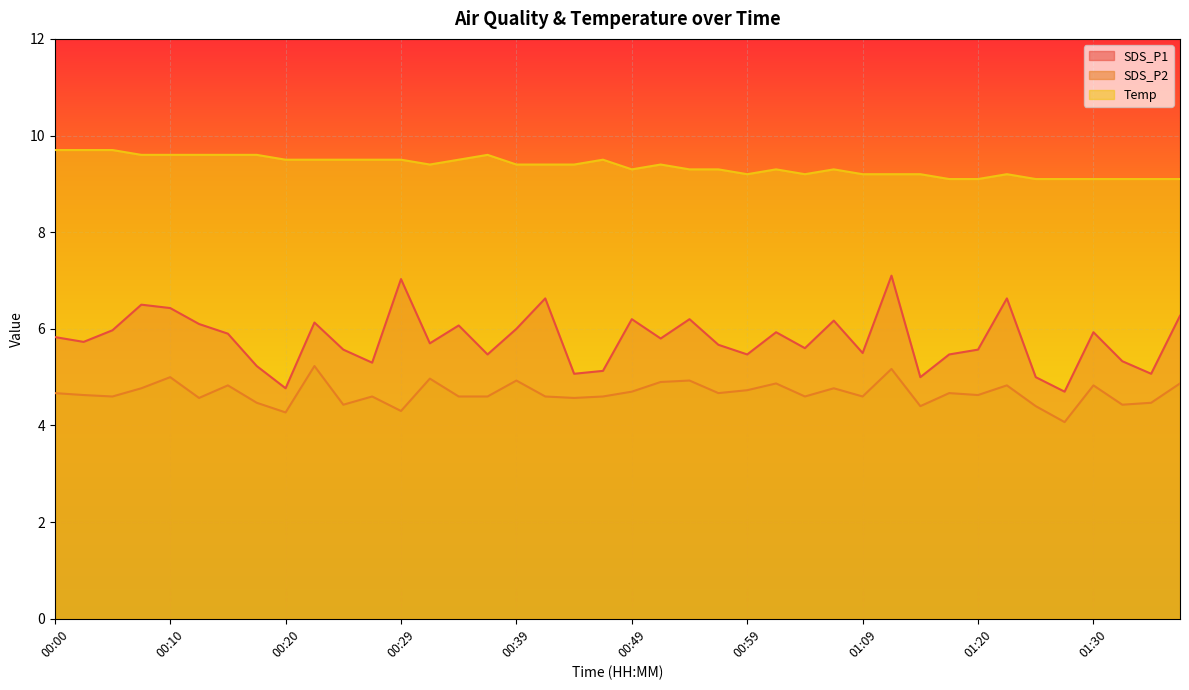

In Temp, how many points are higher than both neighbors (excluding endpoints)?

6